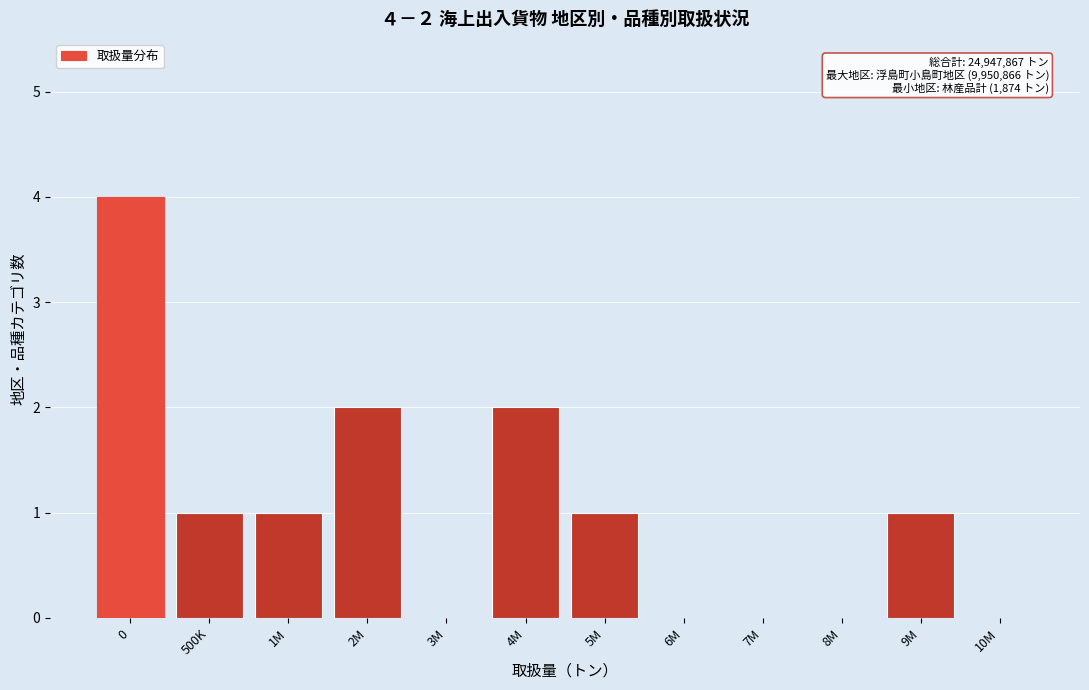

Reading left to right, list all the values displayed in this chart.

0=4	500K=1	1M=1	2M=2	3M=0	4M=2	5M=1	6M=0	7M=0	8M=0	9M=1	10M=0